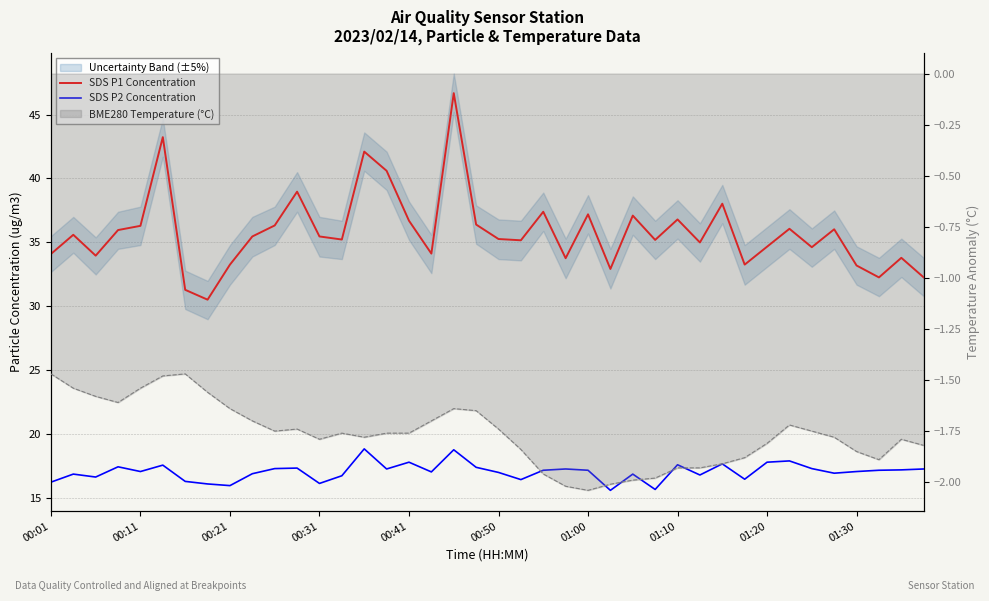

True or false: SDS P1 Concentration and SDS P2 Concentration cross at least once.

False